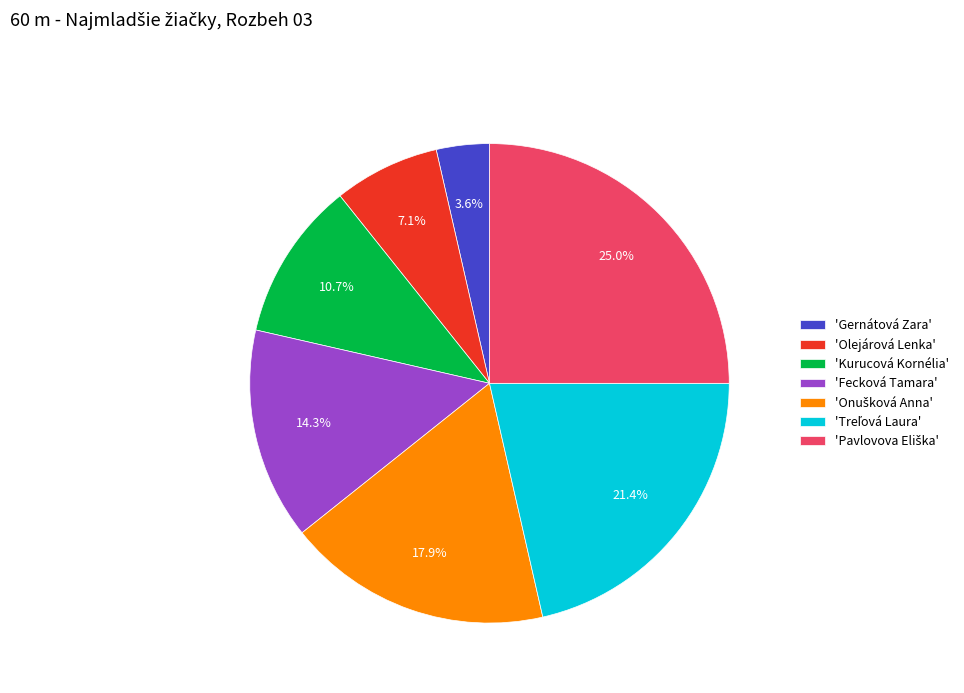

To the nearest percent, what is the difference between the largest and smallest slice percentages?

21%